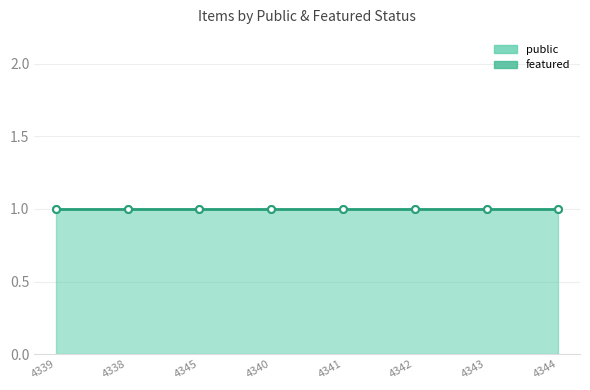

True or false: public and featured intersect in this chart.

False